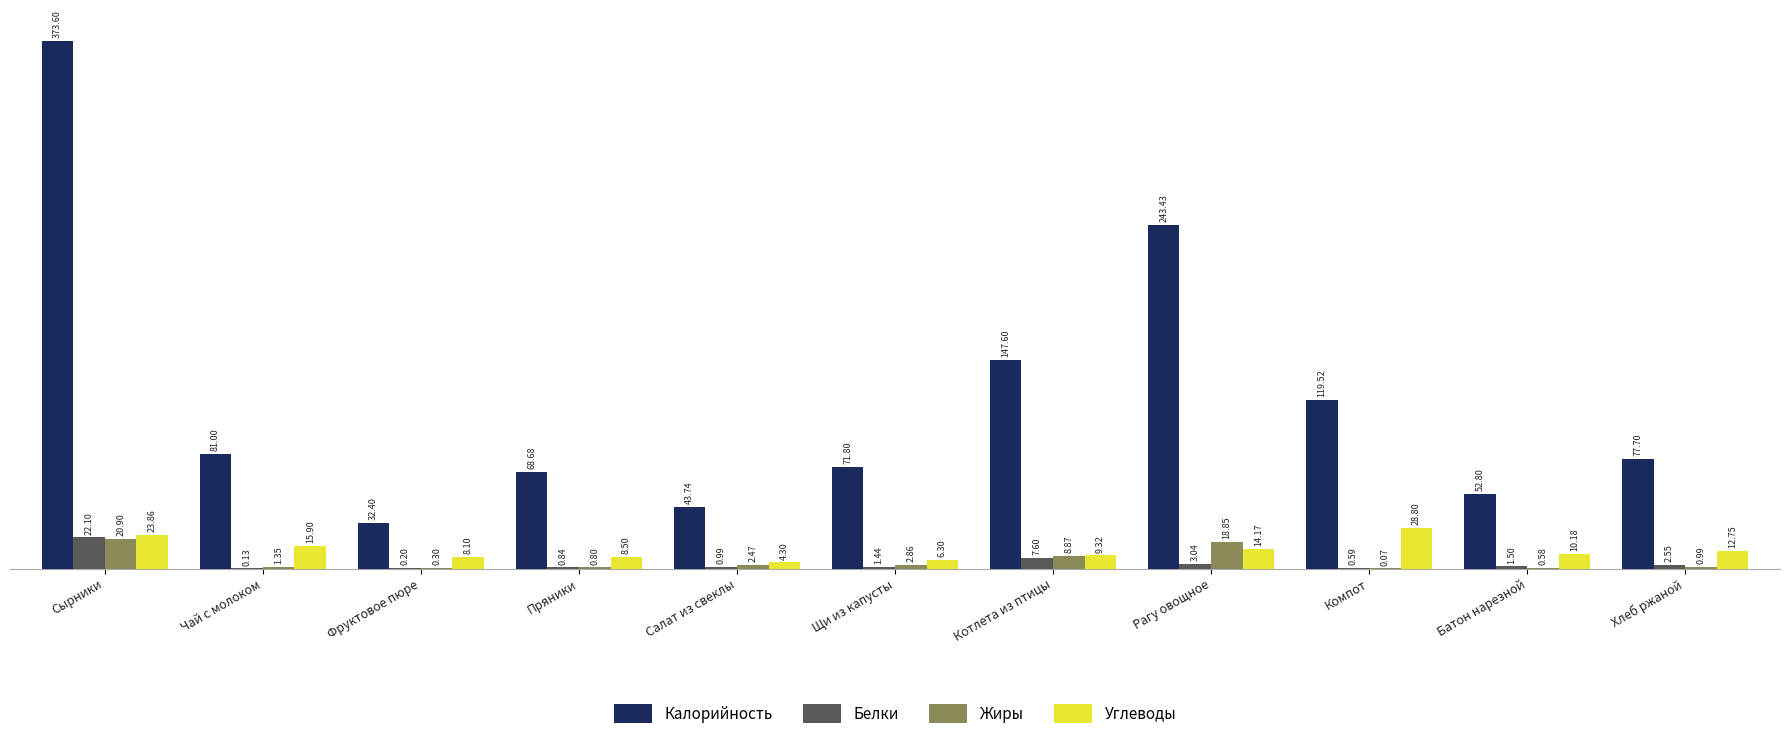

What is the sum of all Углеводы values?

142.2